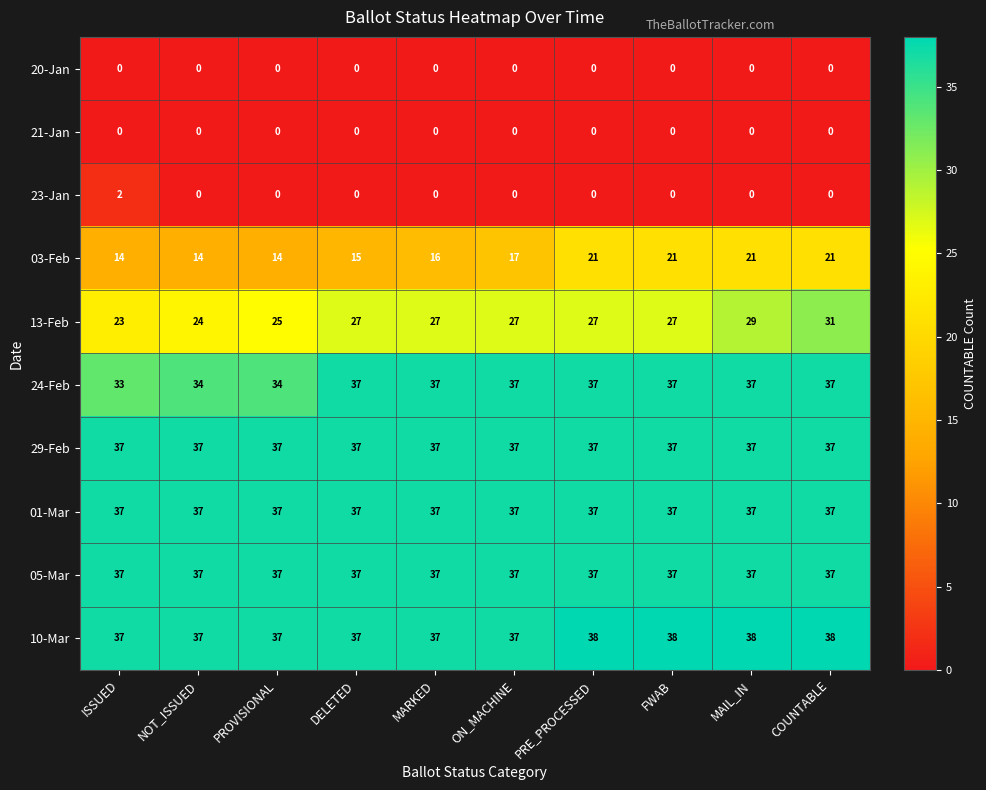

What is the maximum value shown in the chart?

38